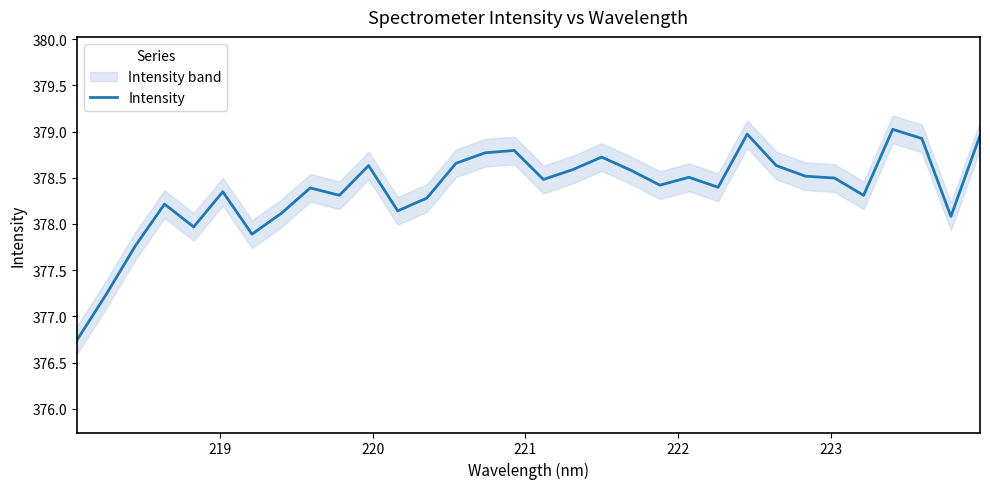

How many points are lower than both their immediate neighbors (excluding endpoints)?

9